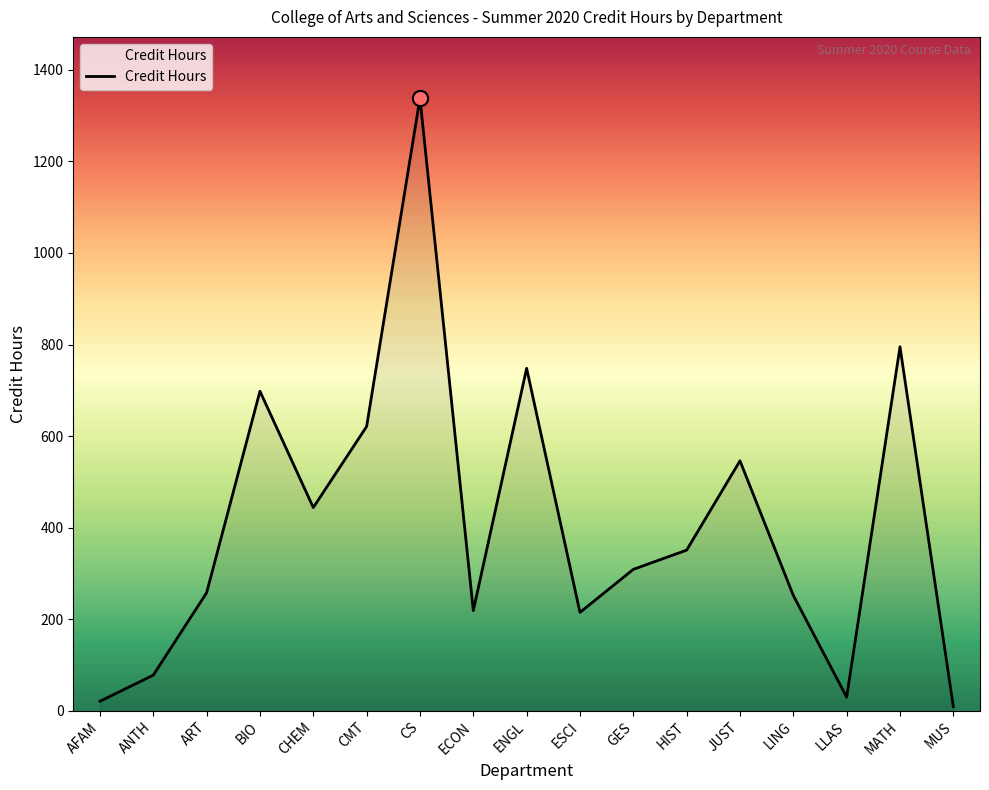

What is the change in value from BIO to CMT?

-77